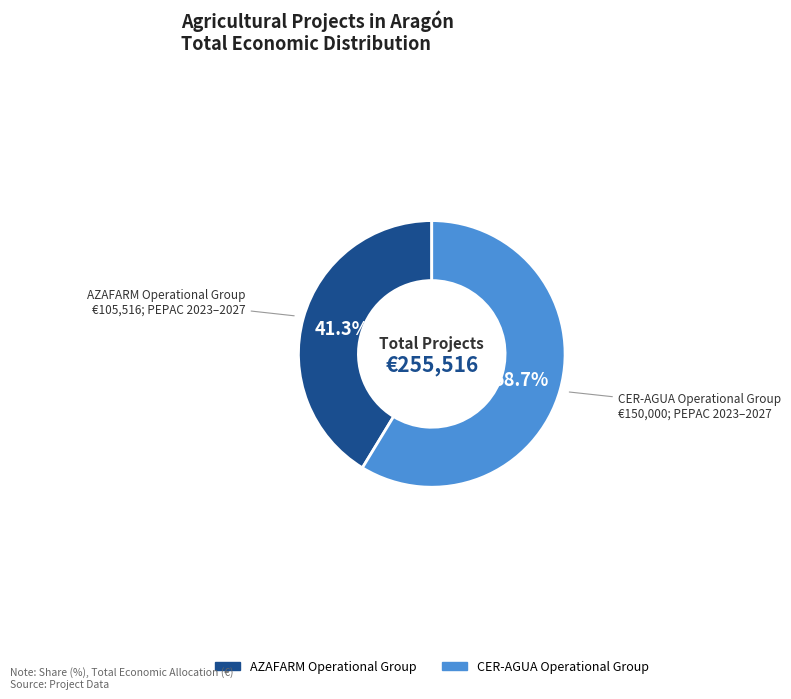

What percentage is the CER-AGUA Operational Group slice, to the nearest percent?

59%